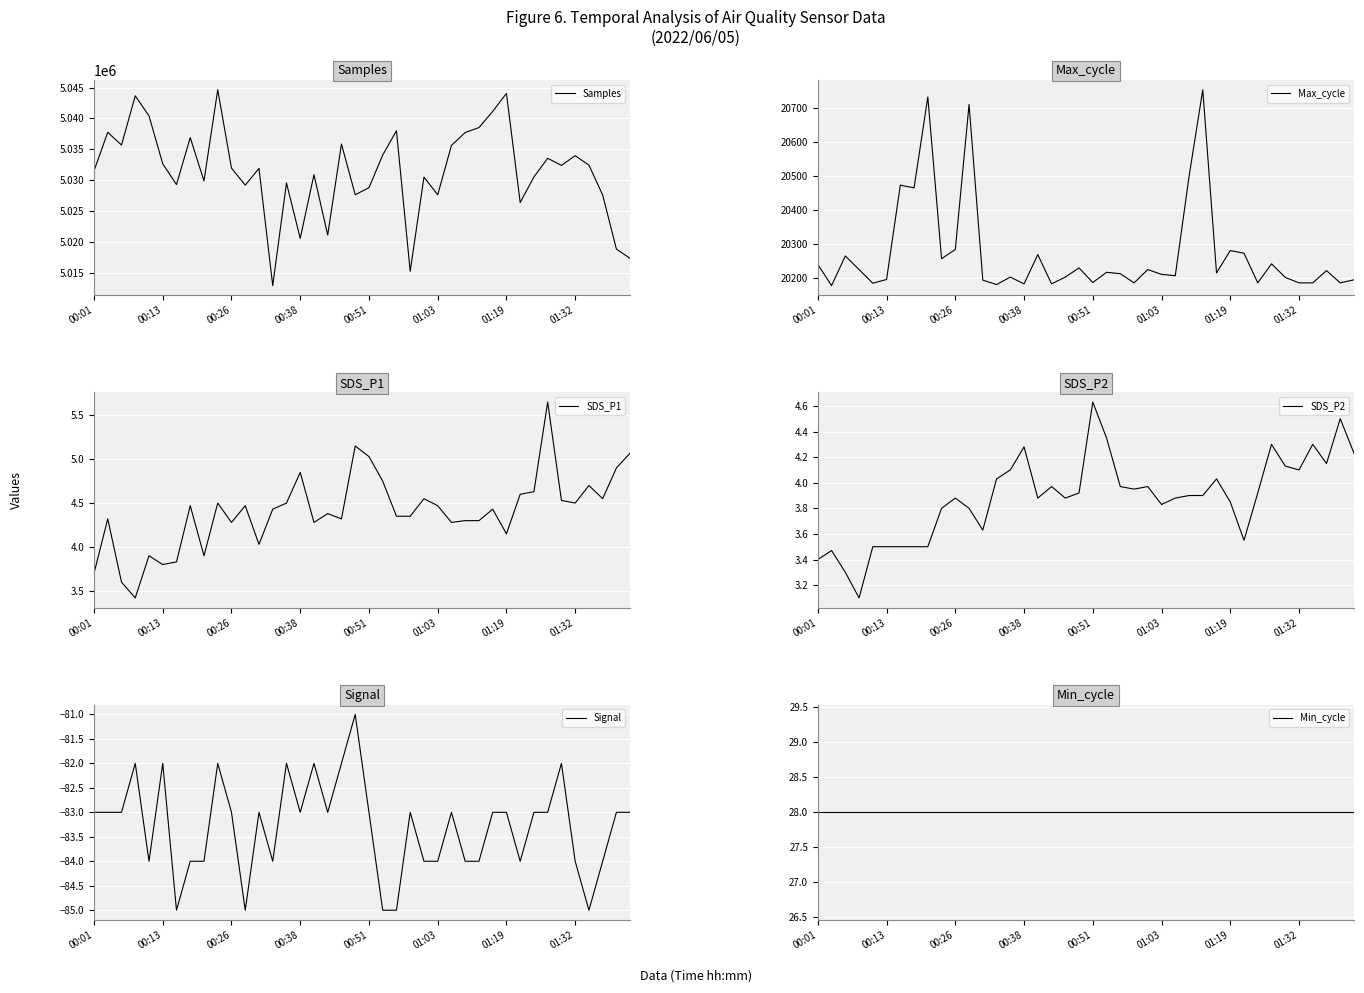

What is the difference between the highest and lowest values at 29?

5041215.0